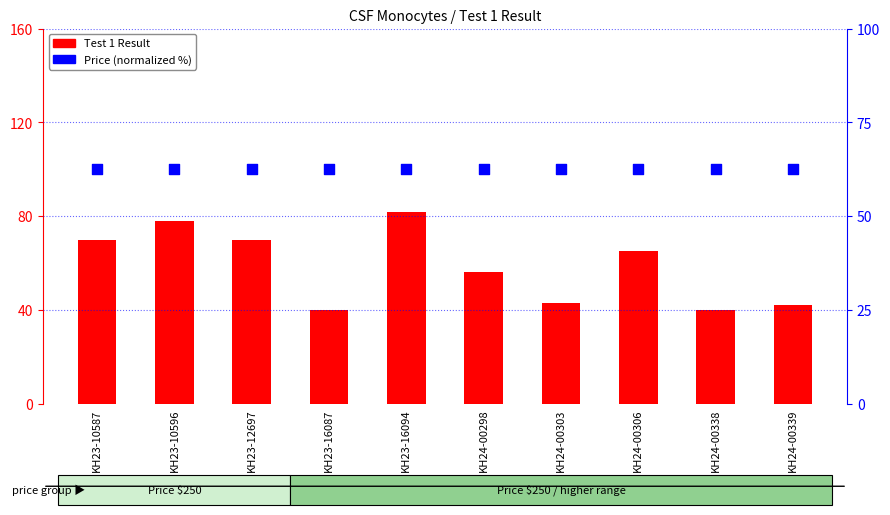

What are all the series names shown in the legend?

Test 1 Result, Price (normalized)